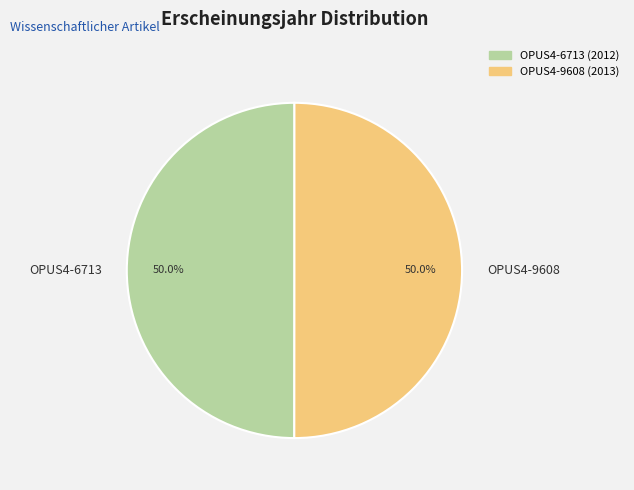

What is the total percentage of OPUS4-6713 and OPUS4-9608?

100.0%